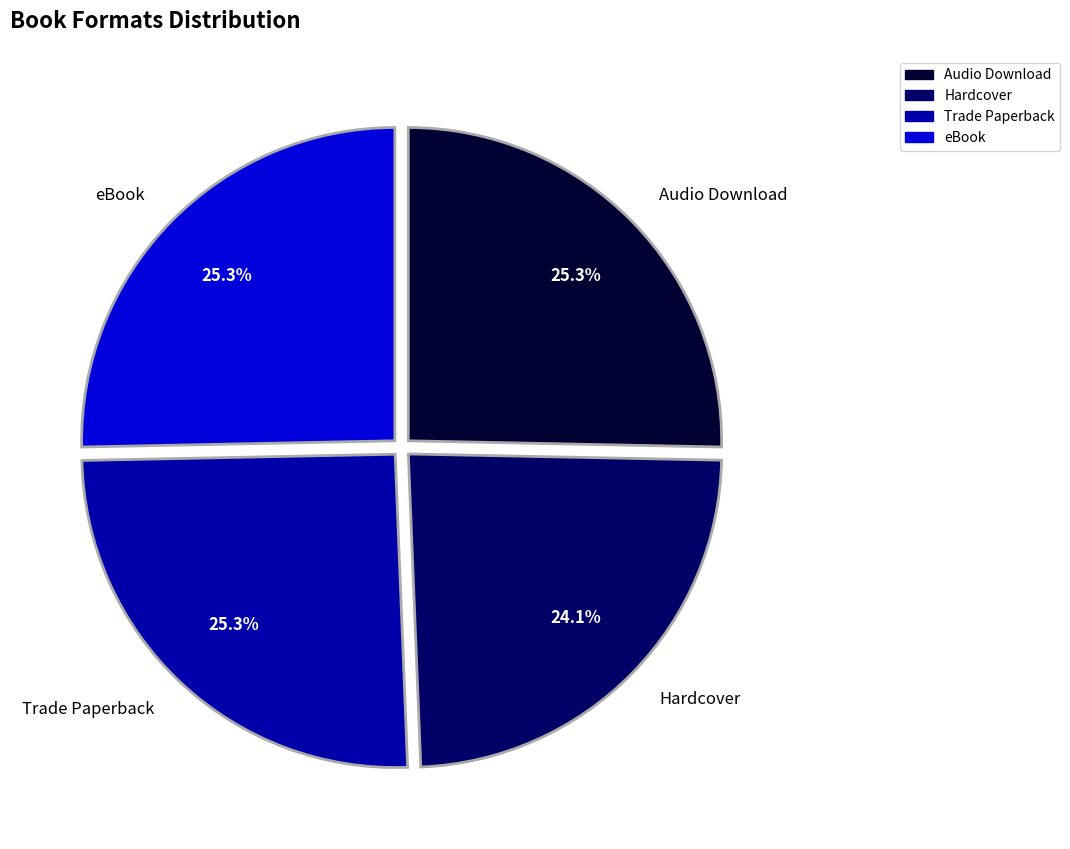

Which has a higher value, Audio Download or Hardcover?

Audio Download